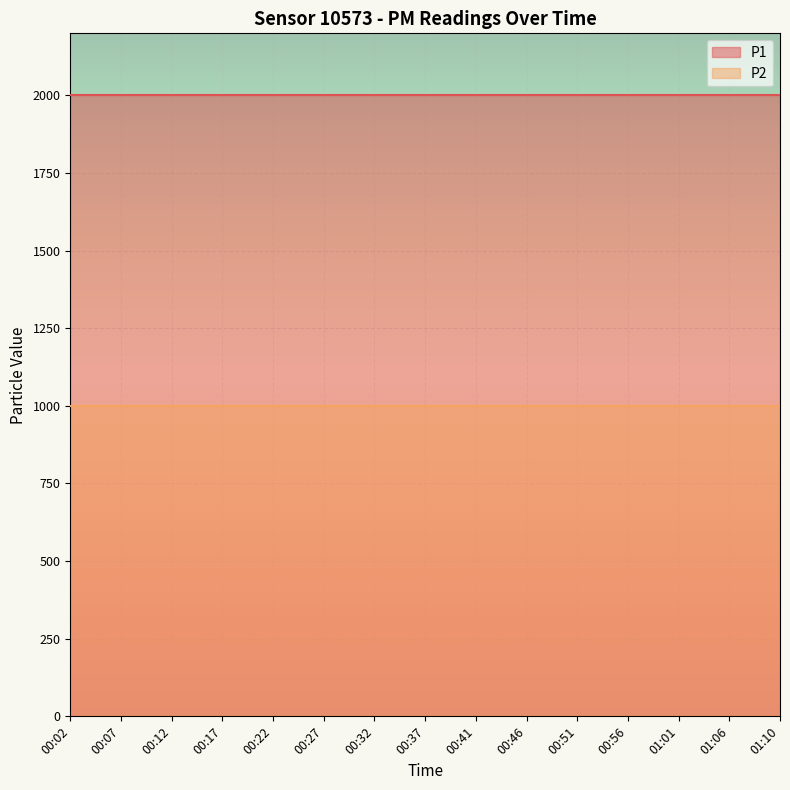

At how many categories does at least one series exceed 1237?

15